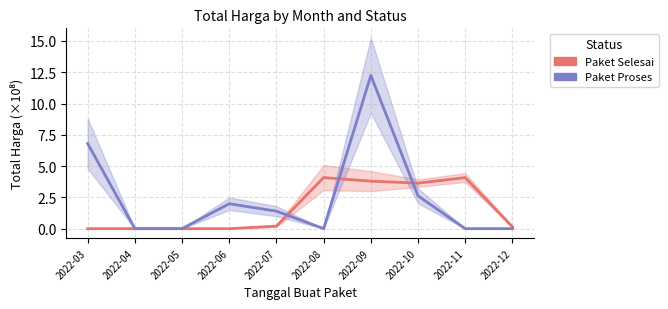

What is the total value across all series at 2022-10?

6.3